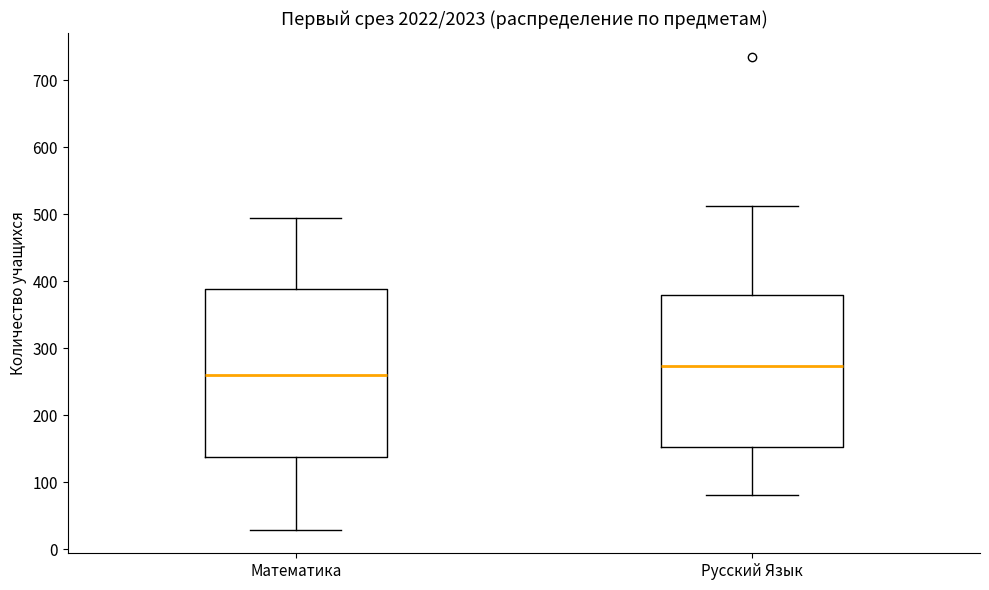

Reading left to right, read every box against the y-axis: the position of its median line, the range the box covers, and the ends of its whiskers. The values are not printed on the chart, so give them approximately, as read against the axis.

Математика: median 260, box 140 to 390, whiskers 30 to 490
Русский Язык: median 270, box 150 to 380, whiskers 80 to 510